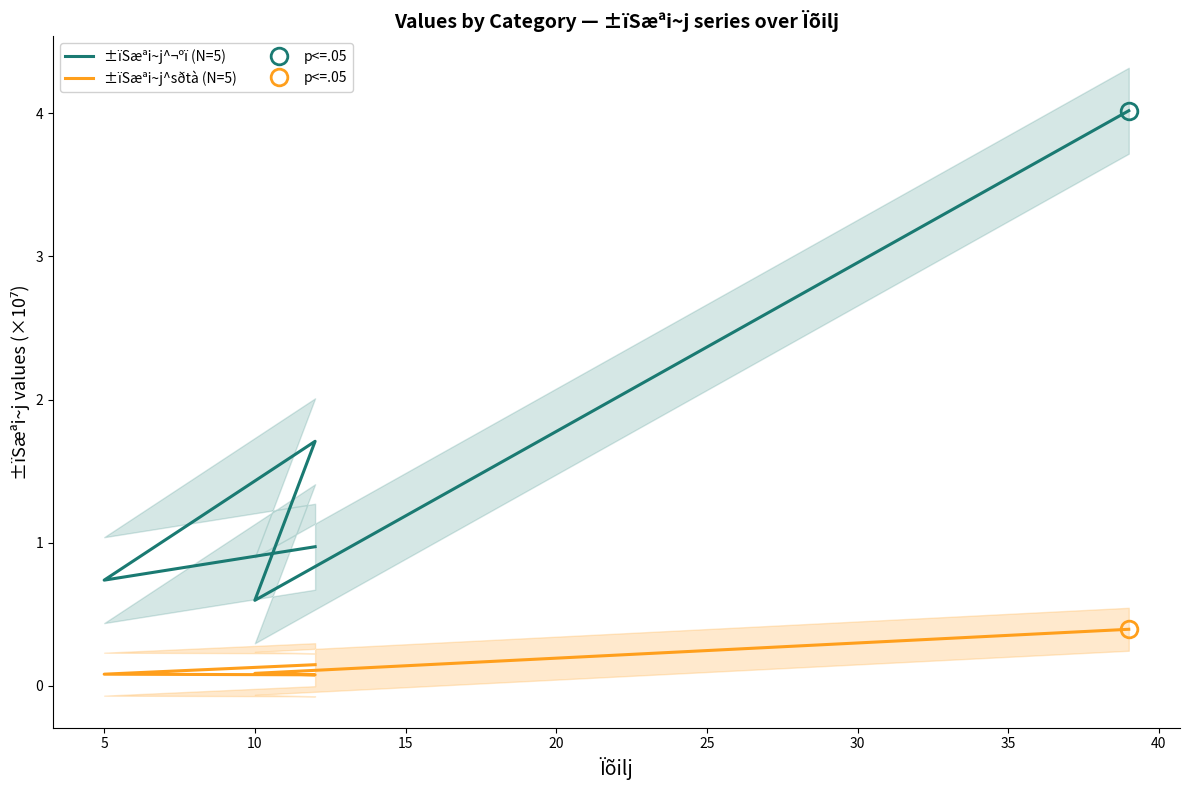

How many data points does each series have?

5